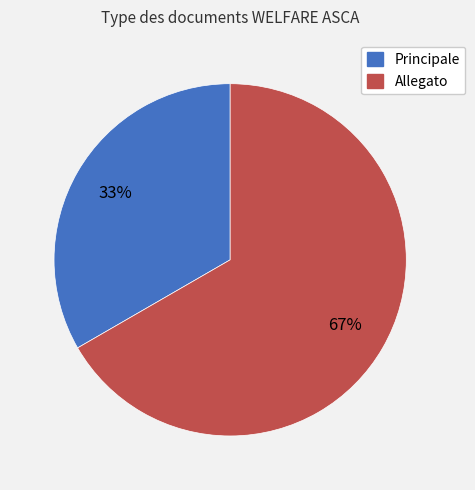

Is it true that Principale is 43% of the pie?

False